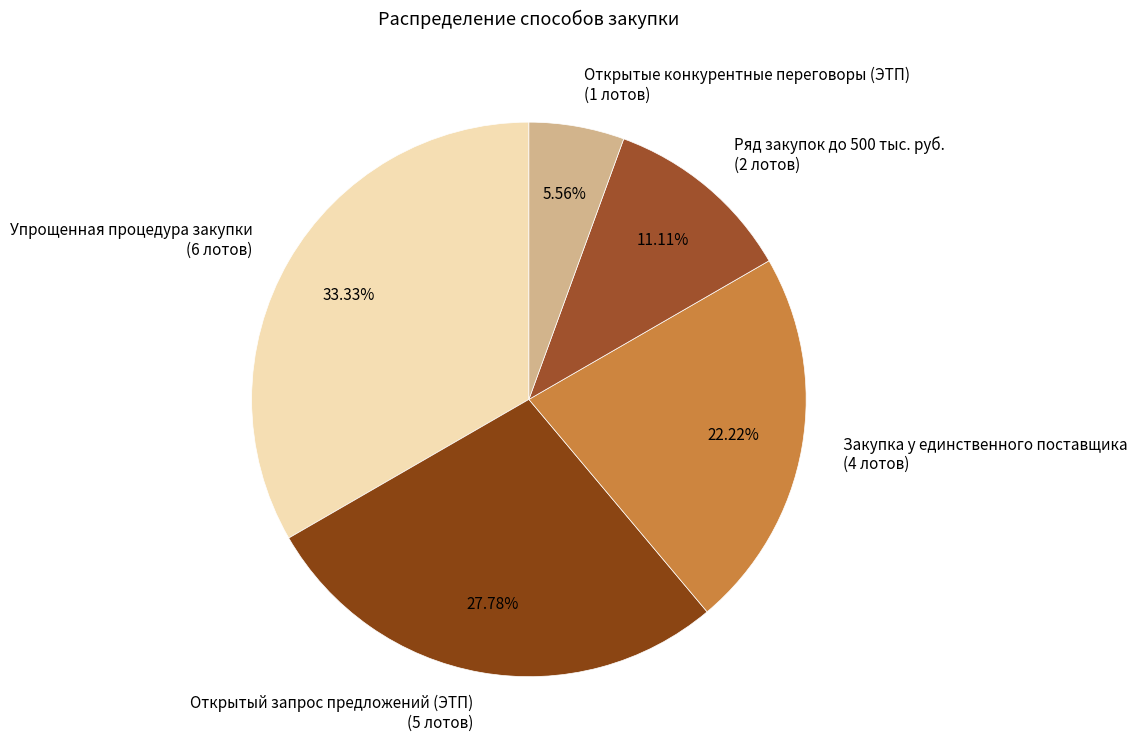

What is the smallest slice in the pie chart?

Открытые конкурентные переговоры (ЭТП)